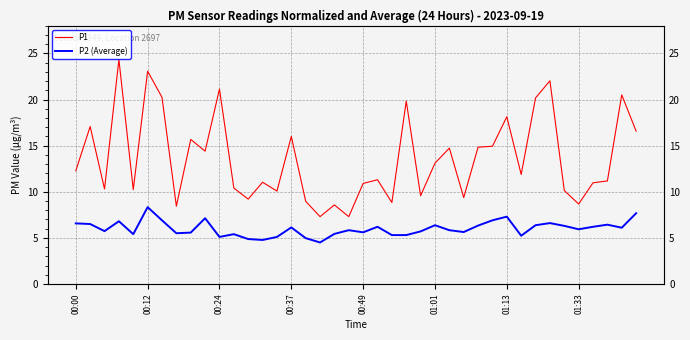

In P1, how many points are higher than both neighbors (excluding endpoints)?

14